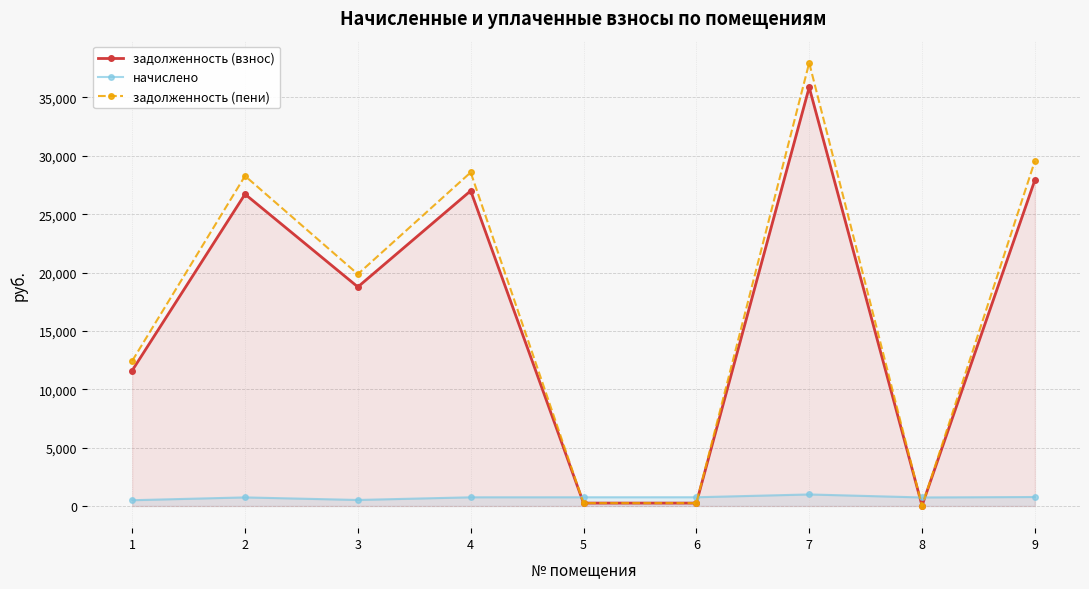

Which category has the lowest value in the задолженность (взнос) series?

8